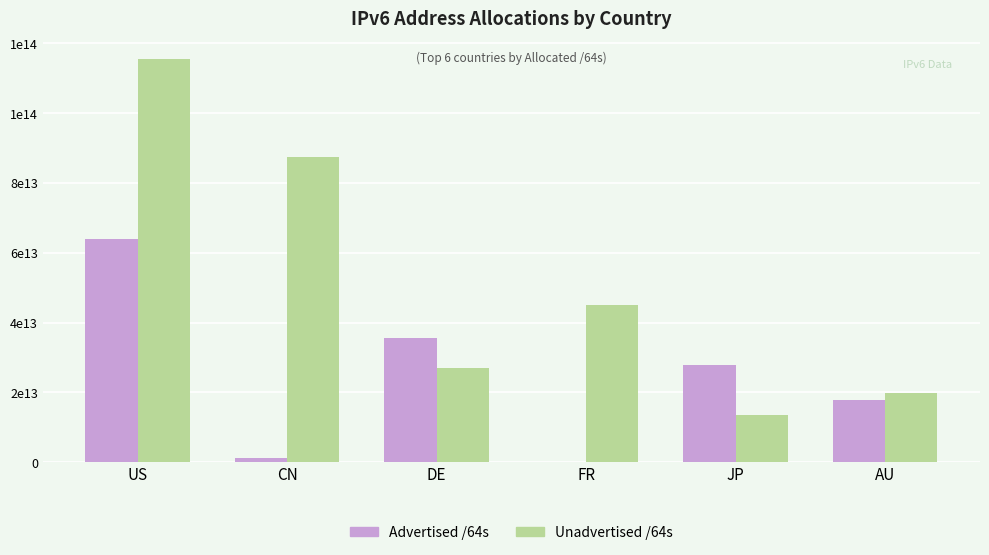

What is the value of the Advertised /64s bar at the 2nd from the left?

1148568338432